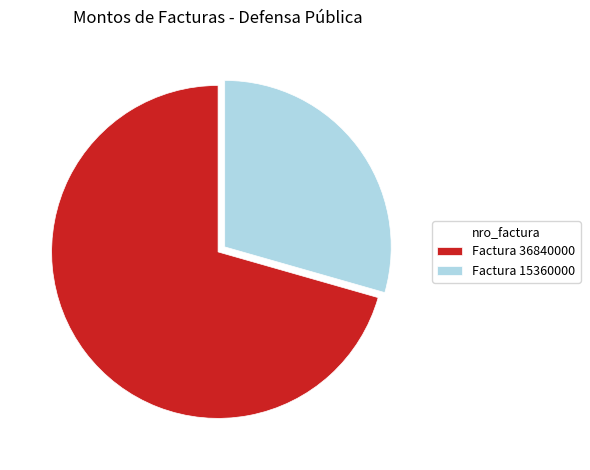

Rank the categories by value from highest to lowest.

Factura 36840000, Factura 15360000